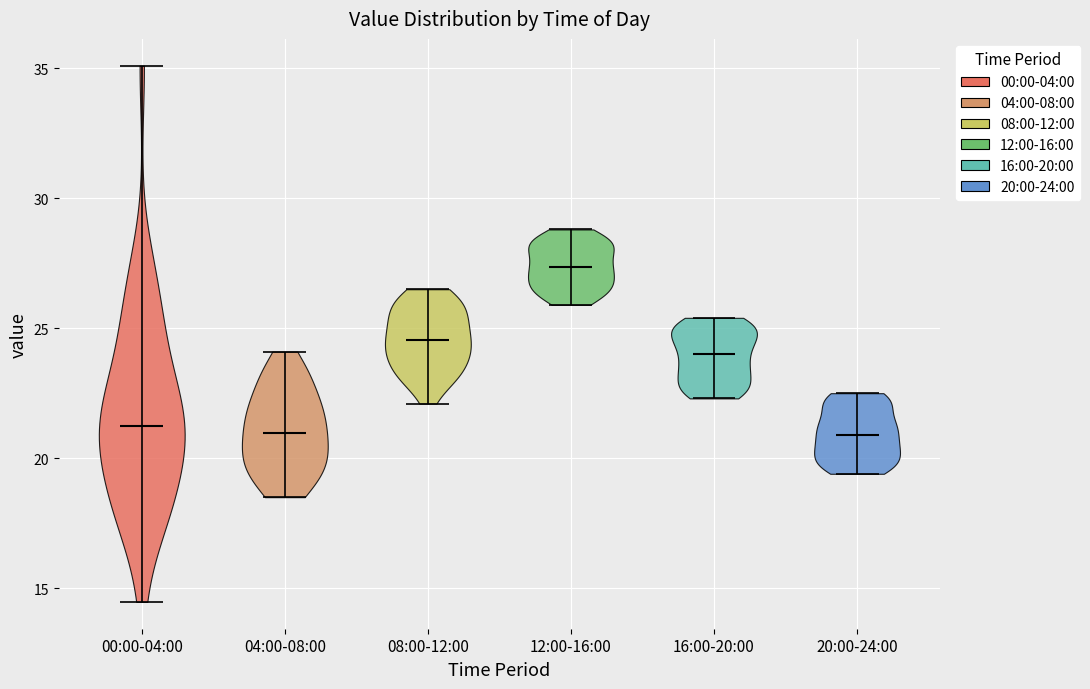

Reading left to right, read every violin against the y-axis: where its median line is, and the lowest and highest points it reaches. The values are not printed on the chart, so give them approximately, as read against the axis.

00:00-04:00: median line 21.0, lowest point 14.5, highest point 35.0
04:00-08:00: median line 21.0, lowest point 18.5, highest point 24.0
08:00-12:00: median line 24.5, lowest point 22.0, highest point 26.5
12:00-16:00: median line 27.5, lowest point 26.0, highest point 29.0
16:00-20:00: median line 24.0, lowest point 22.5, highest point 25.5
20:00-24:00: median line 21.0, lowest point 19.5, highest point 22.5